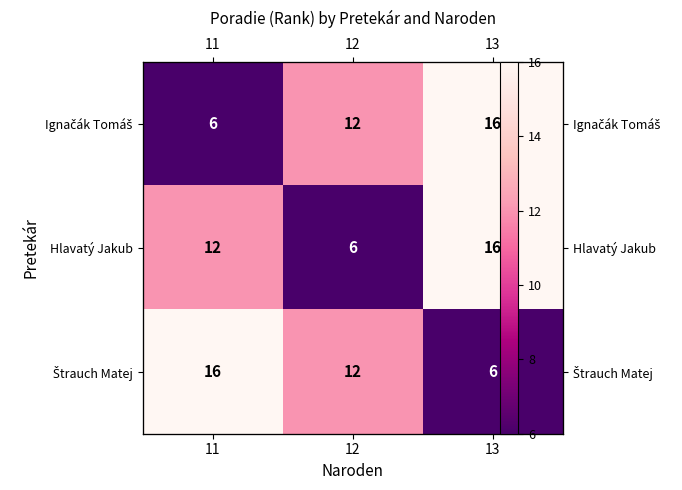

What is the difference between the maximum and minimum values in the Ignačák Tomáš series?

10